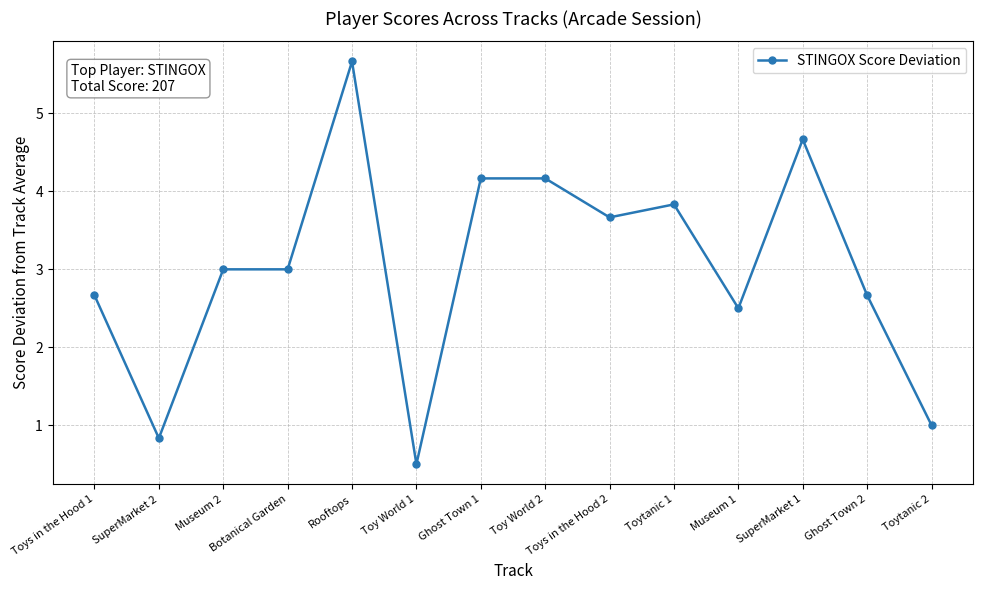

What is the label of the 14th point from the right?

Toys in the Hood 1